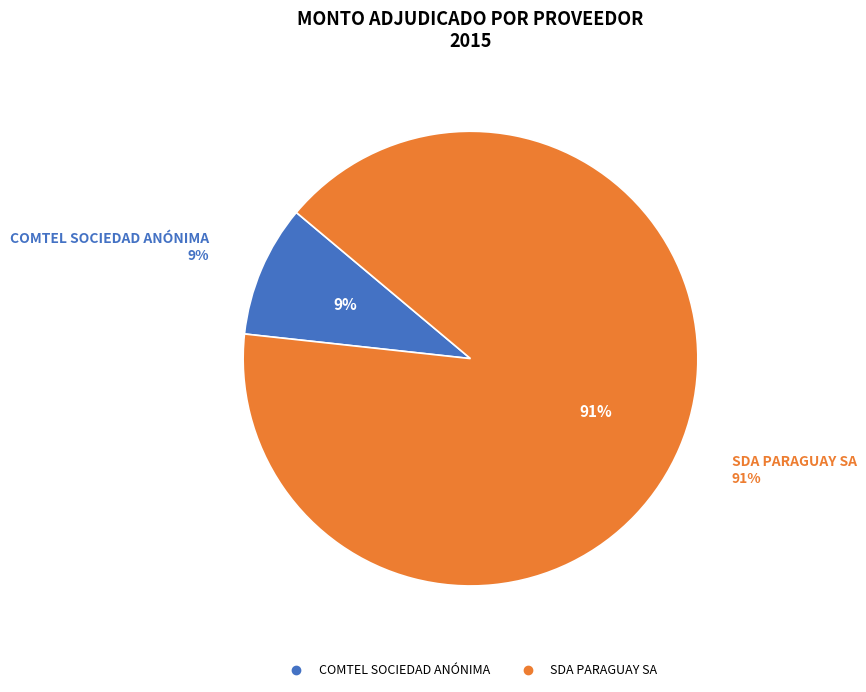

Count the number of slices in the pie.

2